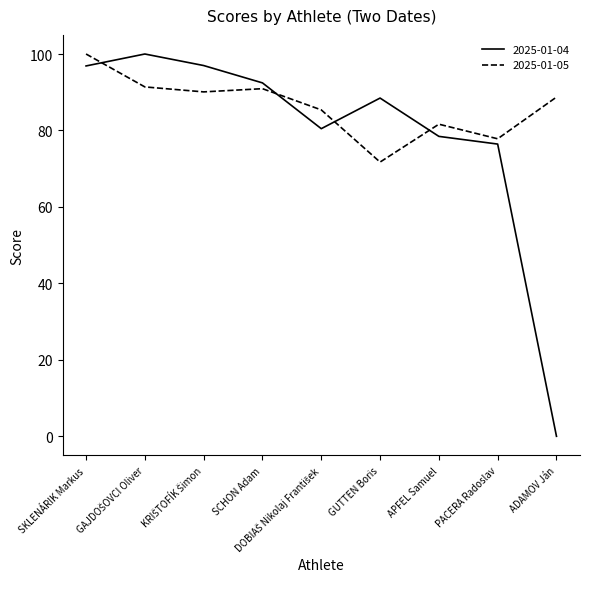

True or false: 2025-01-04 has more than 0 interior local peaks.

True